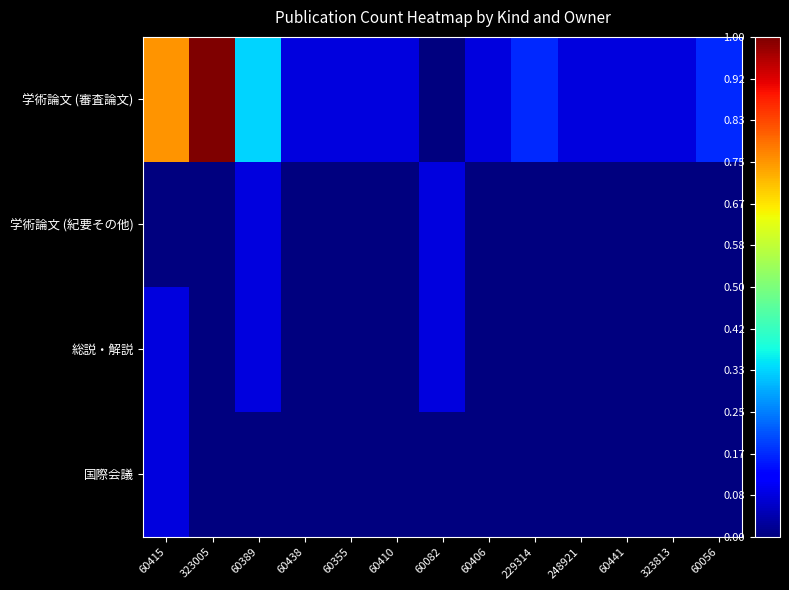

What is the total value across all series at 60056?

2